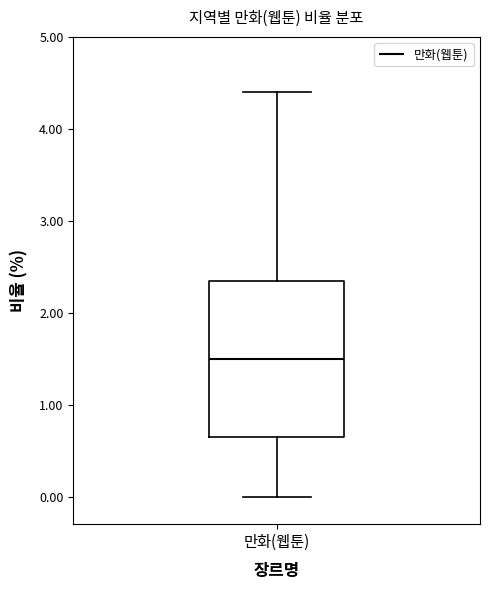

Transcribe this box plot: give where the median line is, the range the box spans, and where the two whiskers end, as read against the y-axis. The values are not printed on the chart, so give them approximately, as read against the axis.

median 1.5, box 0.7 to 2.4, whiskers 0.0 to 4.4